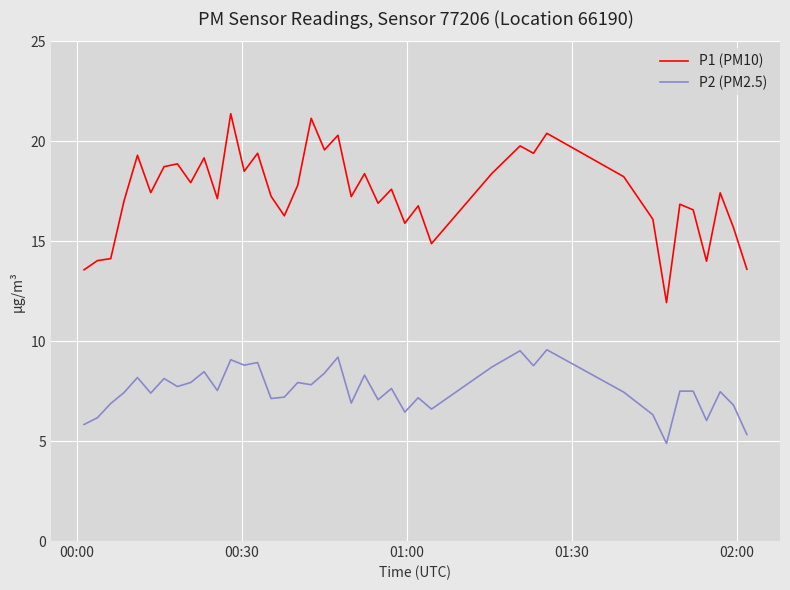

Does the chart display data point markers on the line(s)?

No